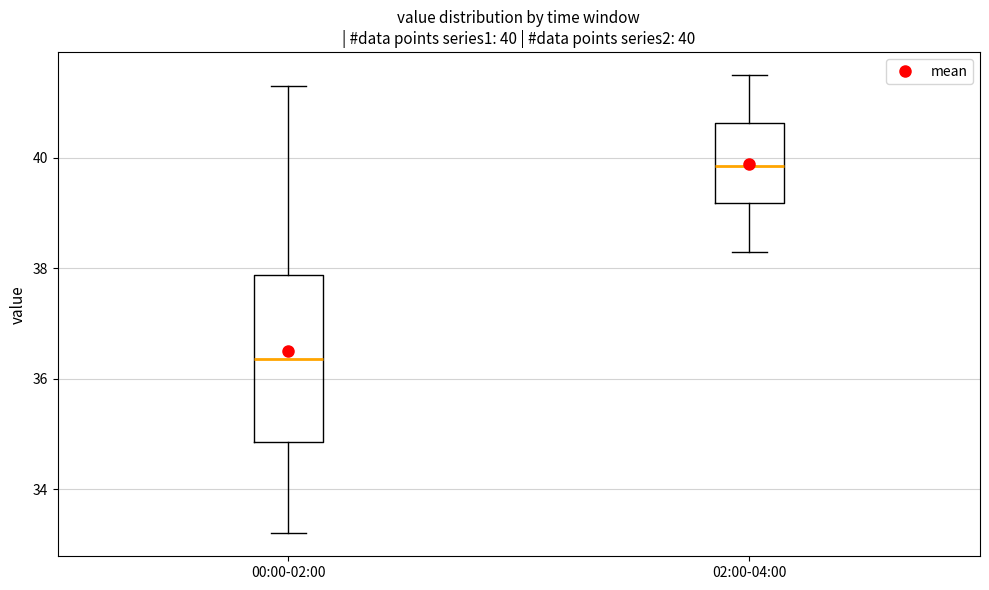

Comparing the boxes themselves (not the whiskers), which one is the tallest?

00:00-02:00